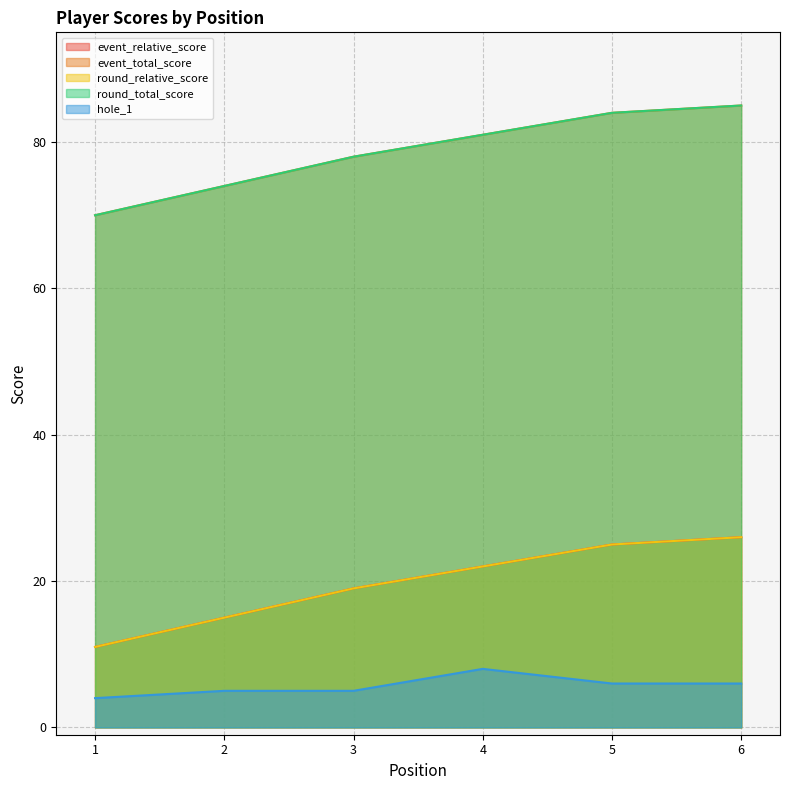

What is the value of the hole_1 point at the 2nd from the left?

5